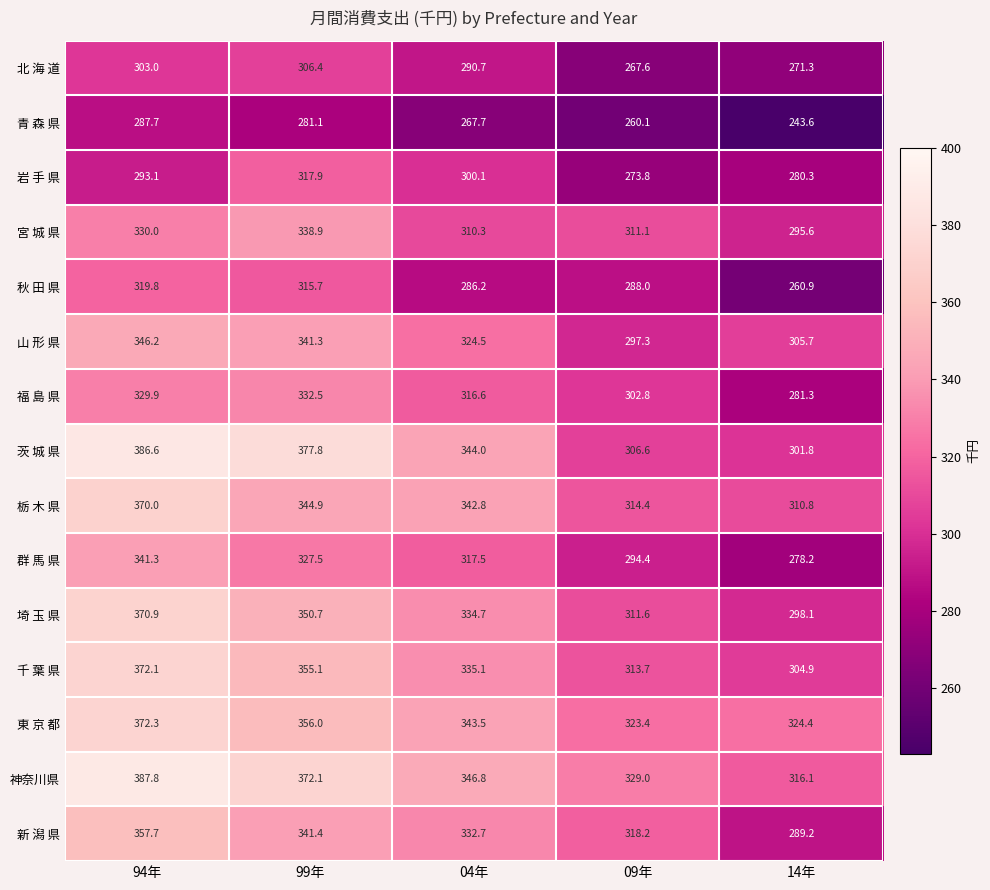

The 福 島 県 series shows 281.3 at 14年. True or false?

True